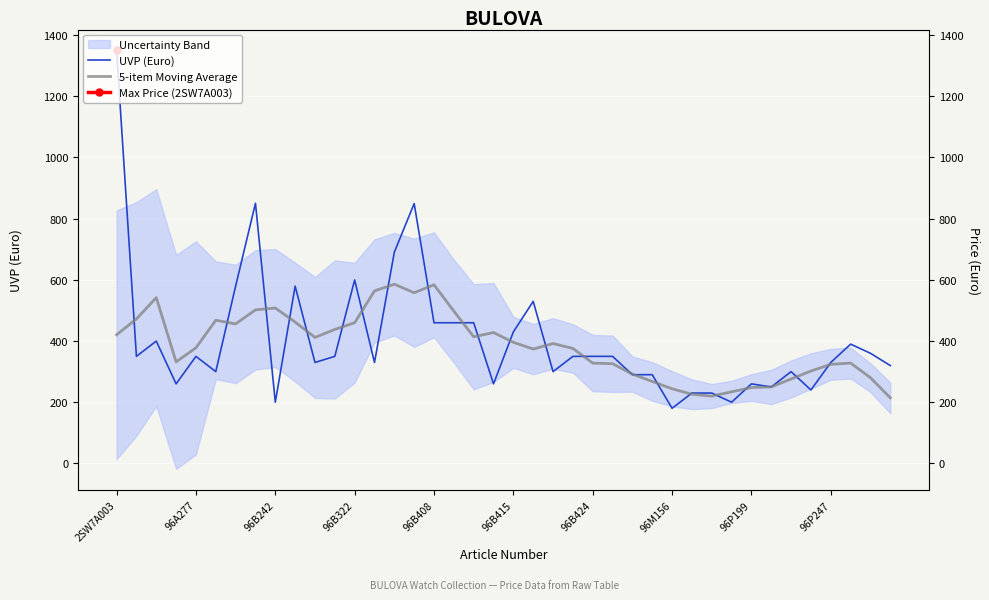

Which series has the largest total across all categories?

UVP (Euro)